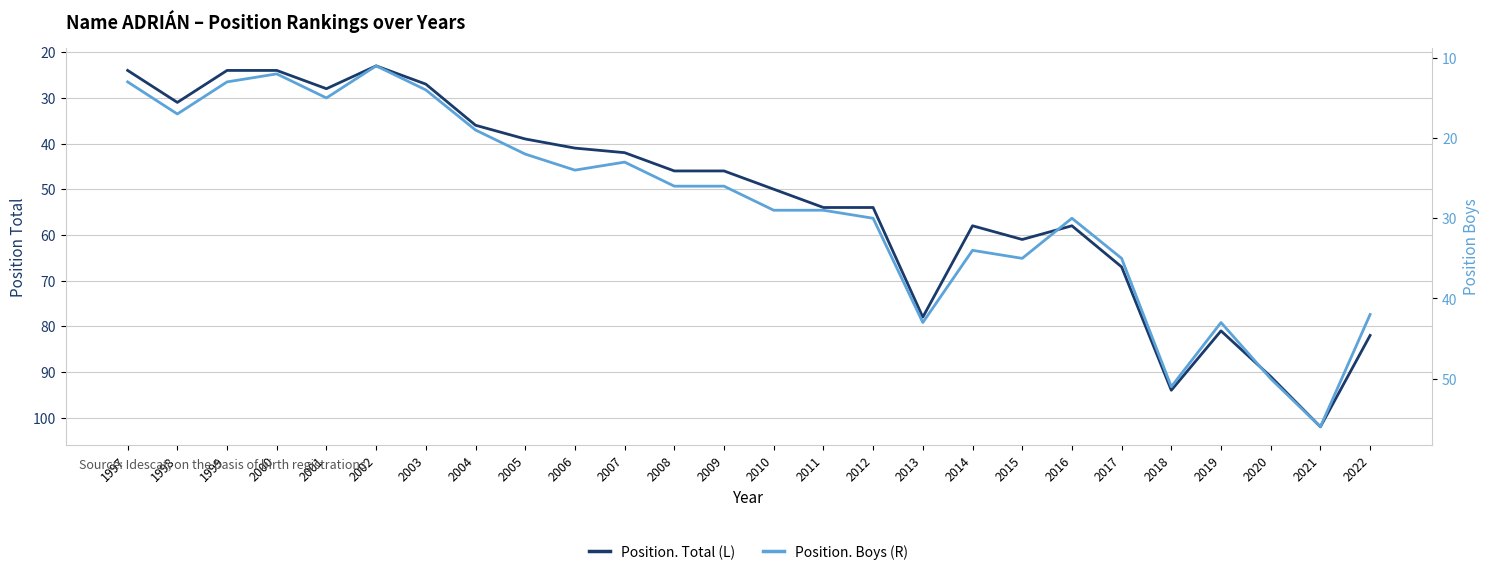

What is the average value of the Position. Total (L) series?

52